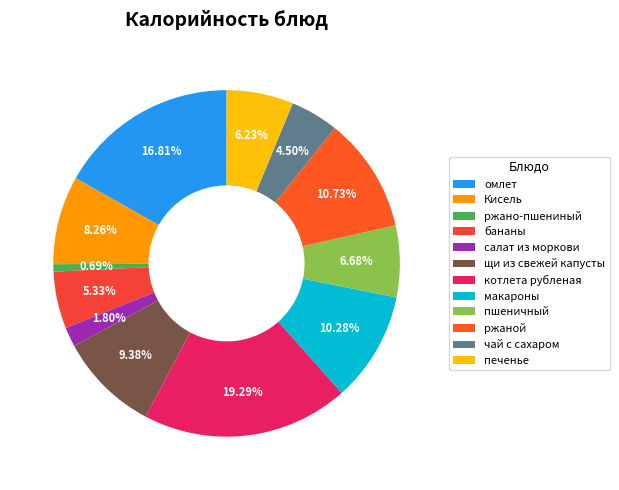

Does котлета рубленая account for over 50% of the chart?

No